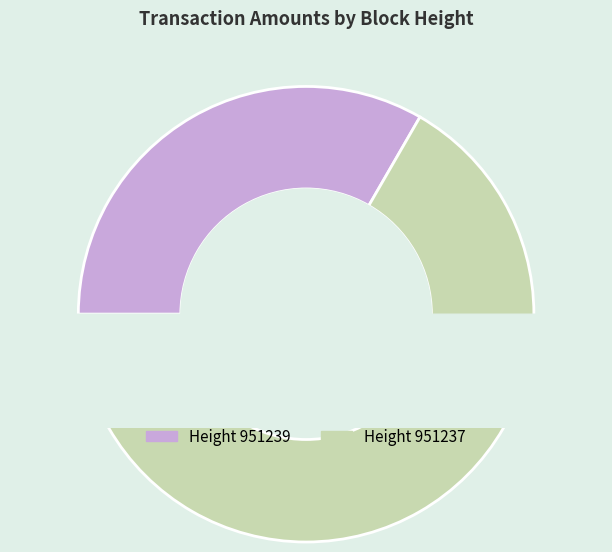

Which has a higher value, 951239 or 951237?

951237